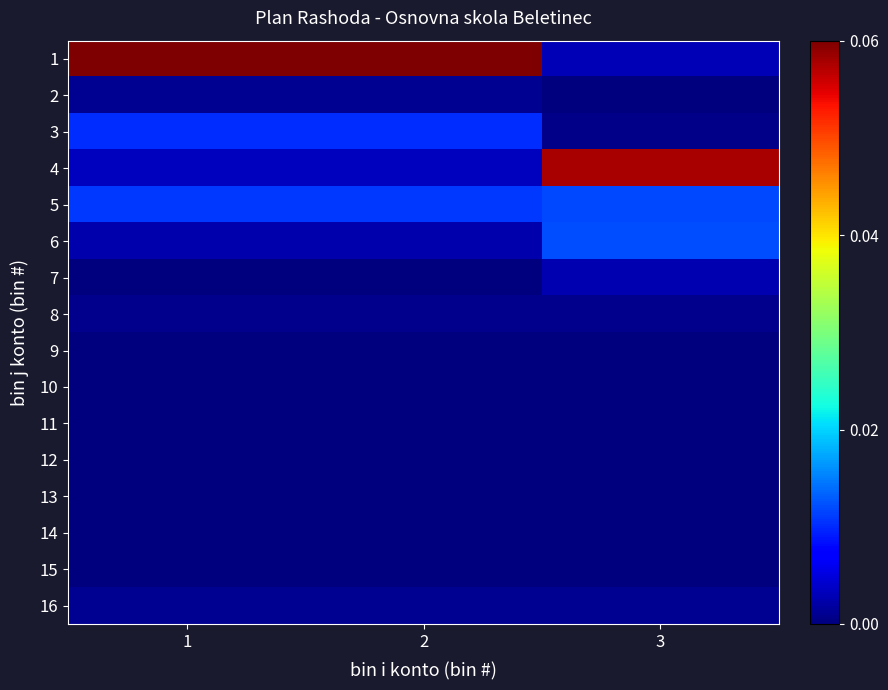

Reading left to right, transcribe all the data shown in this chart.

1: 1=0.1	2=0.1	3=0.0
2: 1=0.0	2=0.0	3=0.0
3: 1=0.0	2=0.0	3=0.0
4: 1=0.0	2=0.0	3=0.1
5: 1=0.0	2=0.0	3=0.0
6: 1=0.0	2=0.0	3=0.0
7: 1=0.0	2=0.0	3=0.0
8: 1=0.0	2=0.0	3=0.0
9: 1=0.0	2=0.0	3=0.0
10: 1=0.0	2=0.0	3=0.0
11: 1=0.0	2=0.0	3=0.0
12: 1=0.0	2=0.0	3=0.0
13: 1=0.0	2=0.0	3=0.0
14: 1=0.0	2=0.0	3=0.0
15: 1=0.0	2=0.0	3=0.0
16: 1=0.0	2=0.0	3=0.0